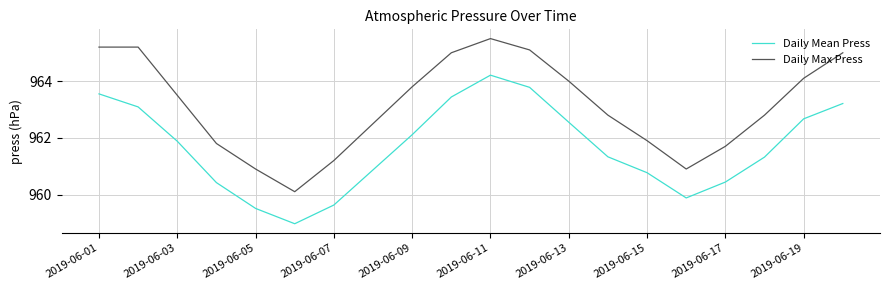

List the series in order of their overall mean, lowest first.

Daily Mean Press, Daily Max Press